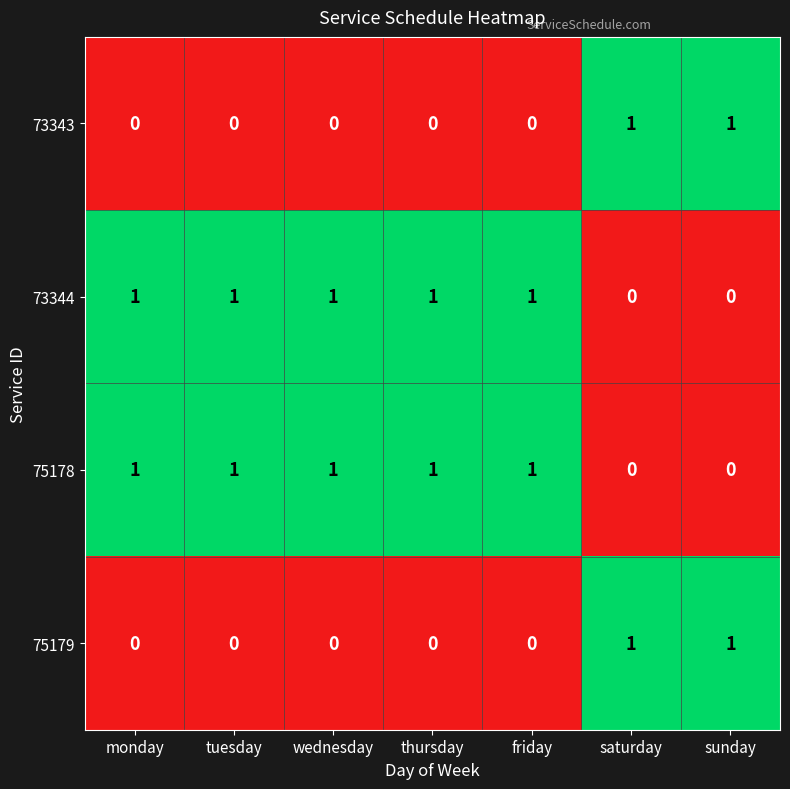

At how many categories does at least one series exceed 0?

7